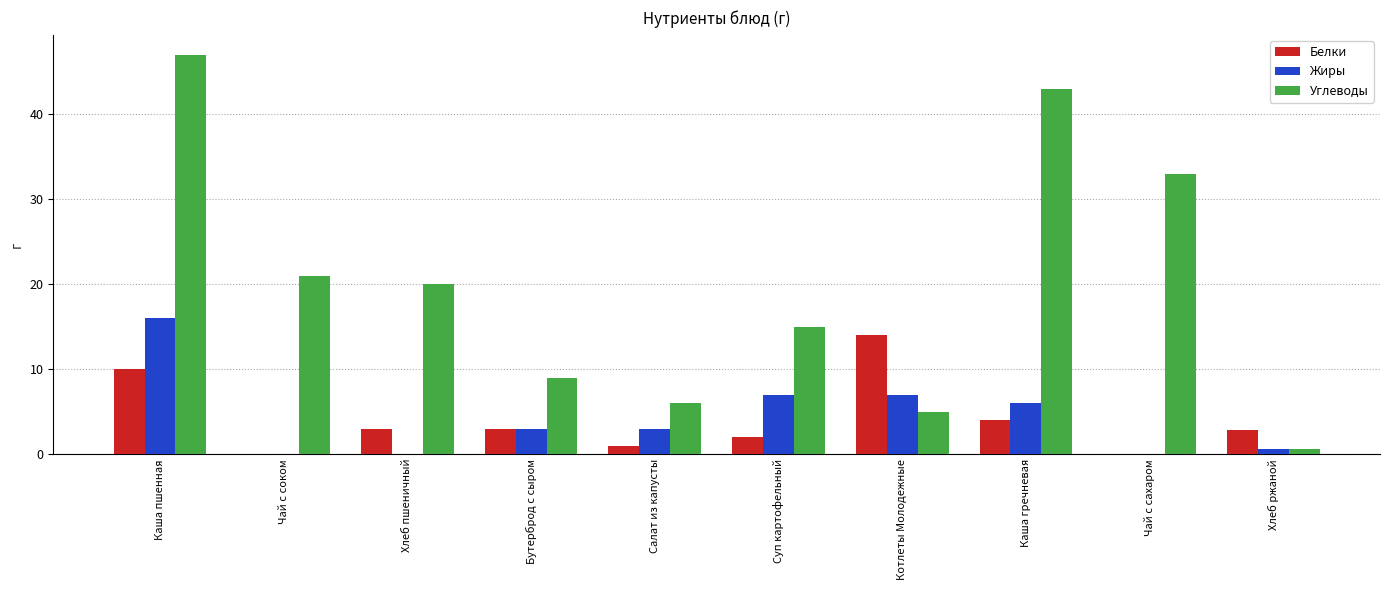

Read the Углеводы value at Салат из капусты.

6.0